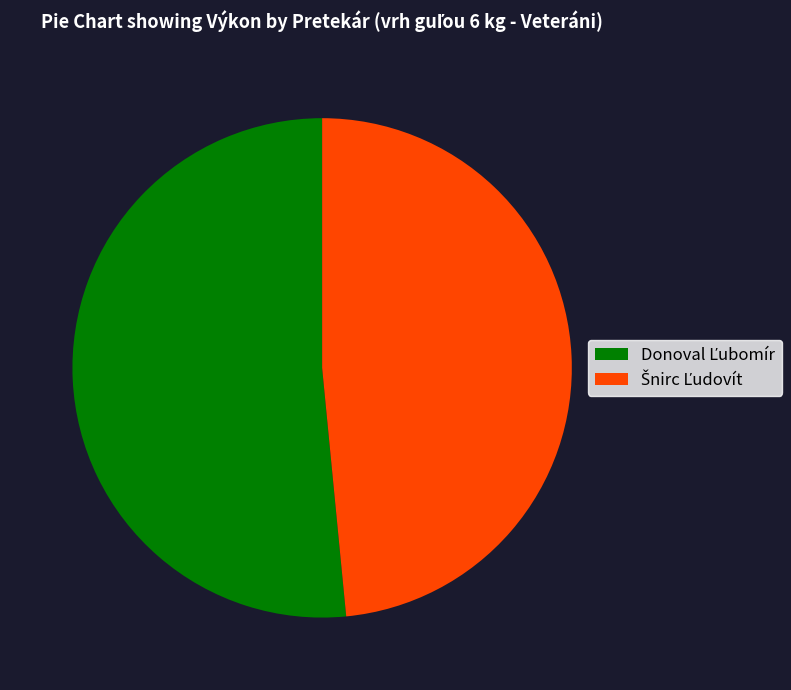

Is there any slice that represents more than half of the pie?

Yes